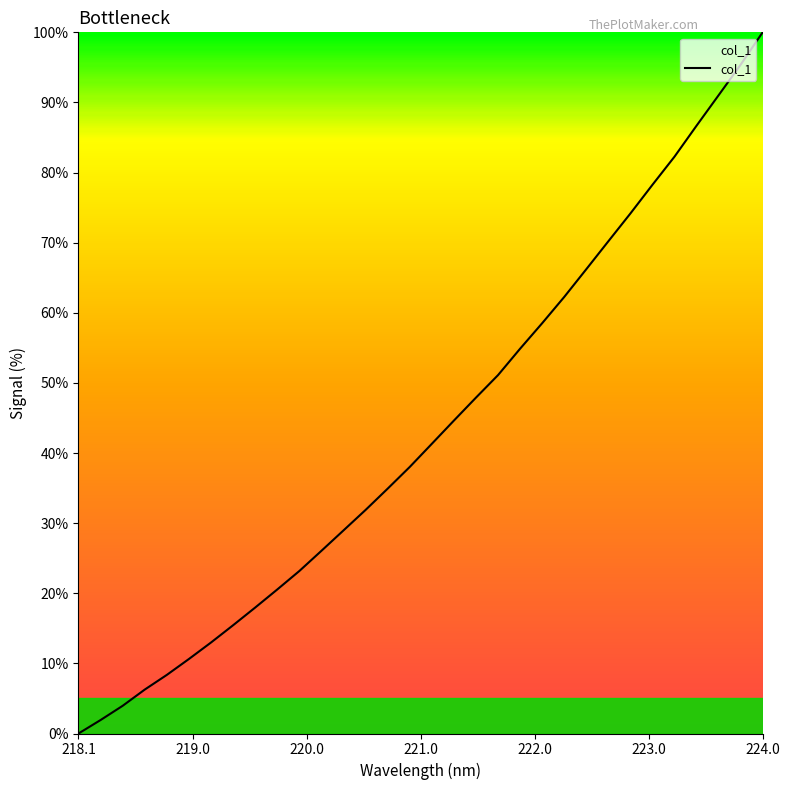

What is the difference between the maximum and minimum values?

100.0